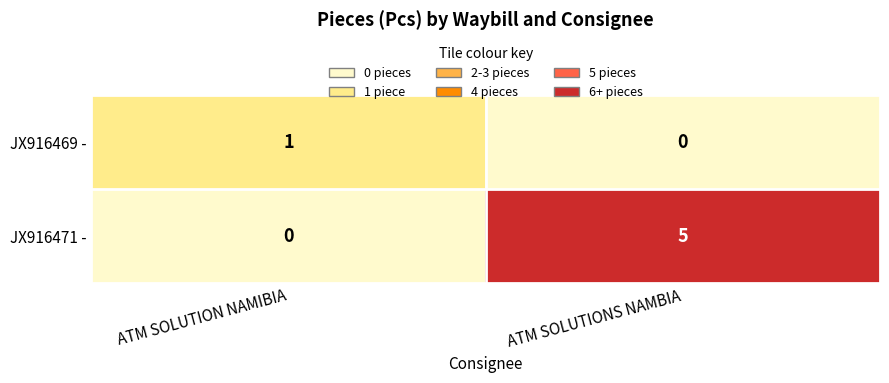

Which series changed the most between ATM SOLUTION NAMIBIA and ATM SOLUTIONS NAMBIA?

JX916471 -